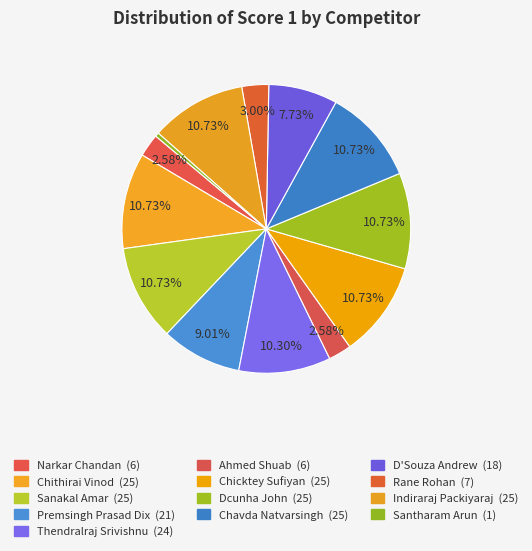

Between D'Souza Andrew and Chithirai Vinod, which is larger?

Chithirai Vinod